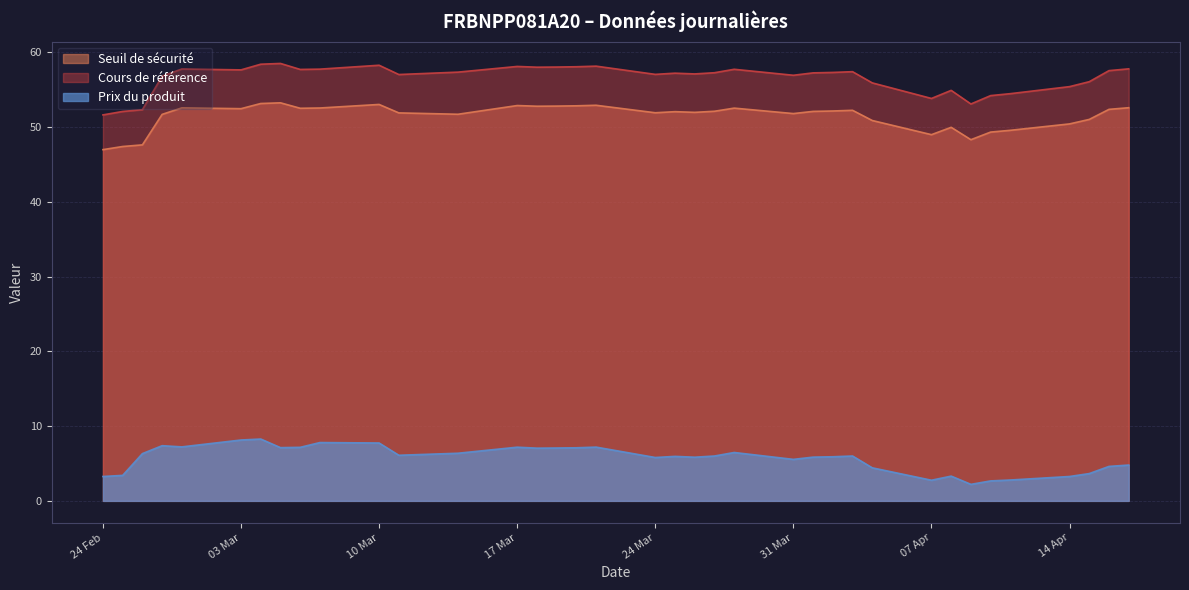

At which label is Cours de référence closest to 55?

2025-04-08